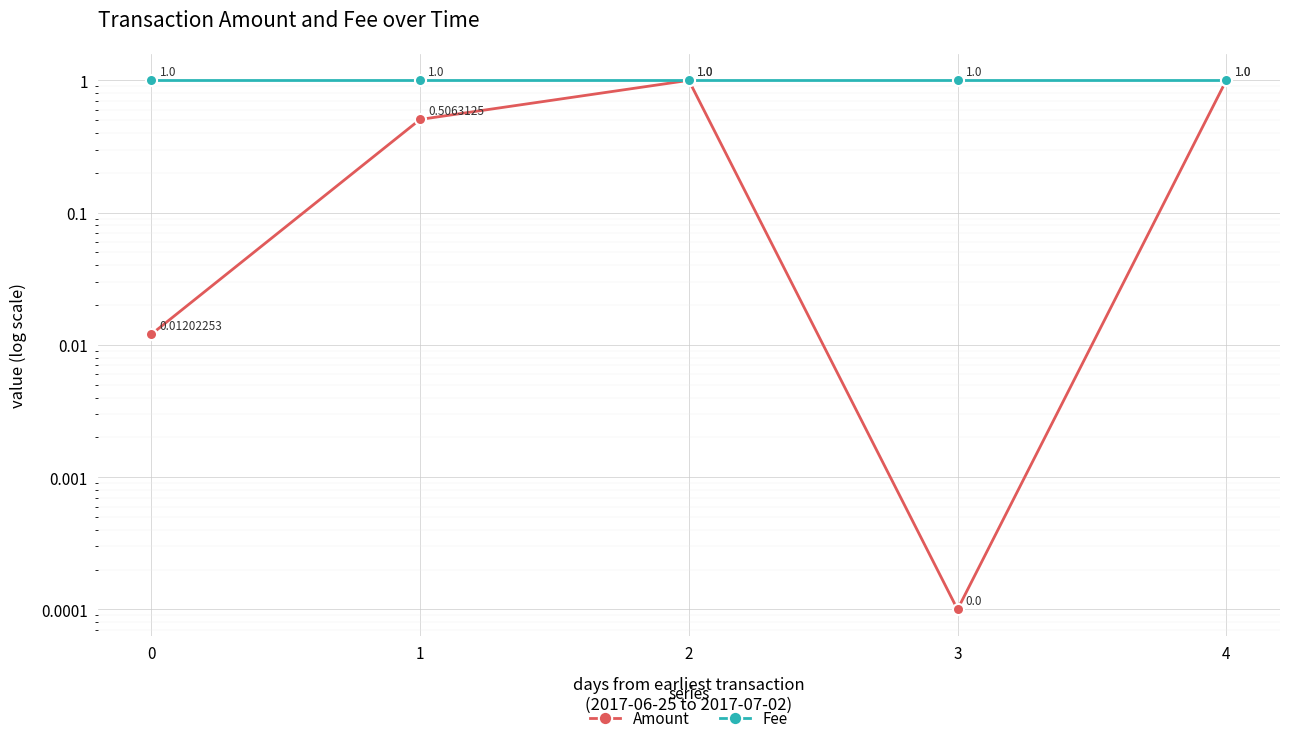

What are all the series names shown in the legend?

Amount, Fee